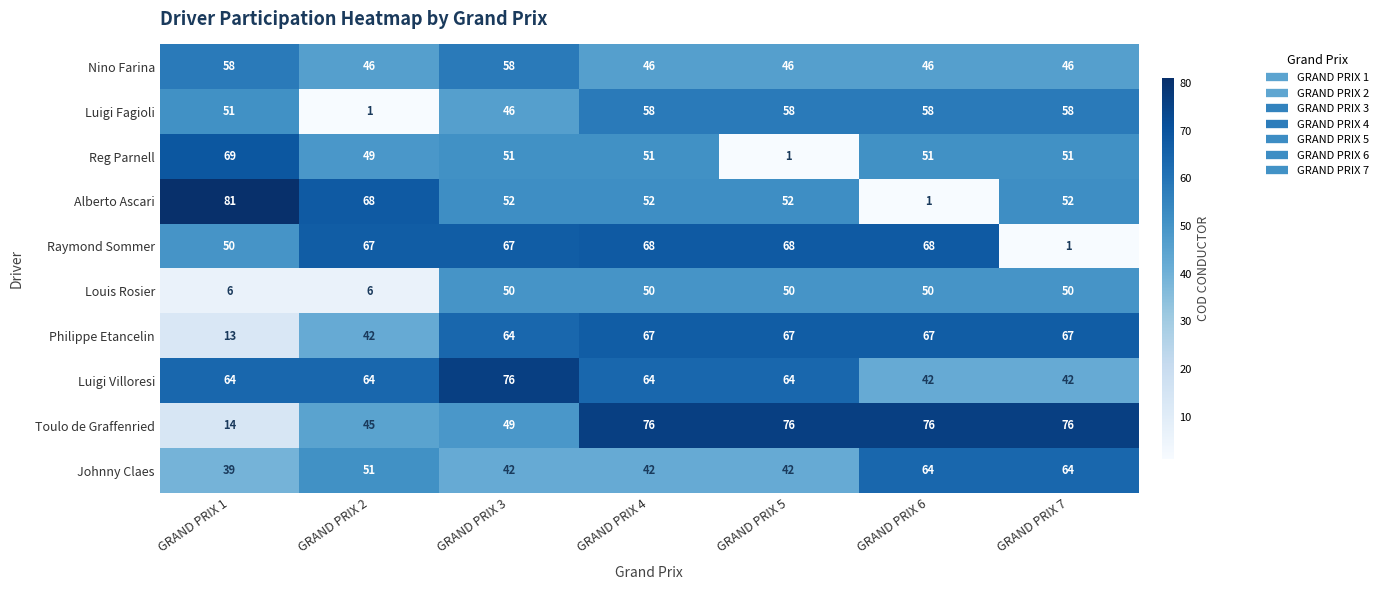

What is the difference between the Luigi Villoresi values at GRAND PRIX 7 and GRAND PRIX 2?

22